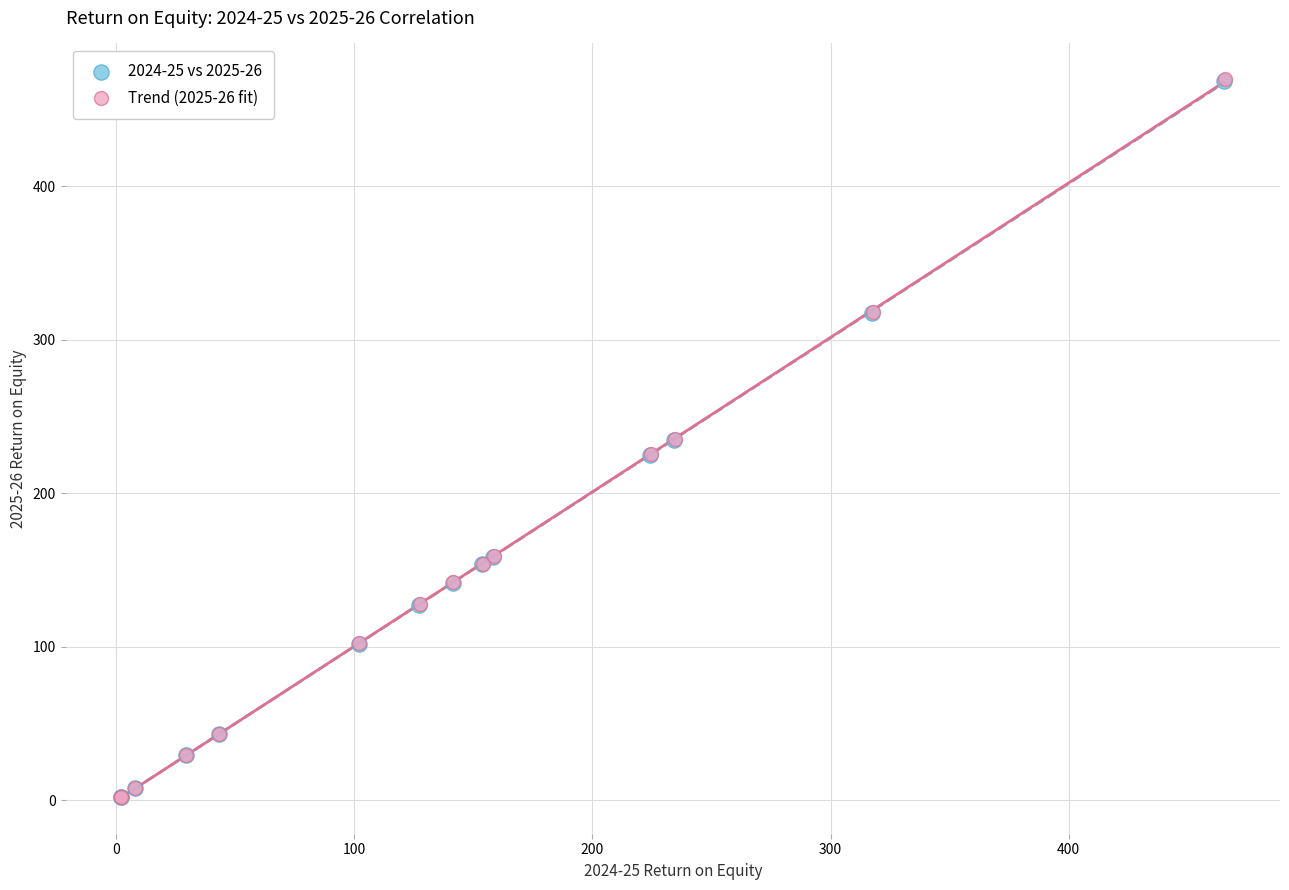

Which series has the widest spread of Y values?

Trend (2025-26 fit)